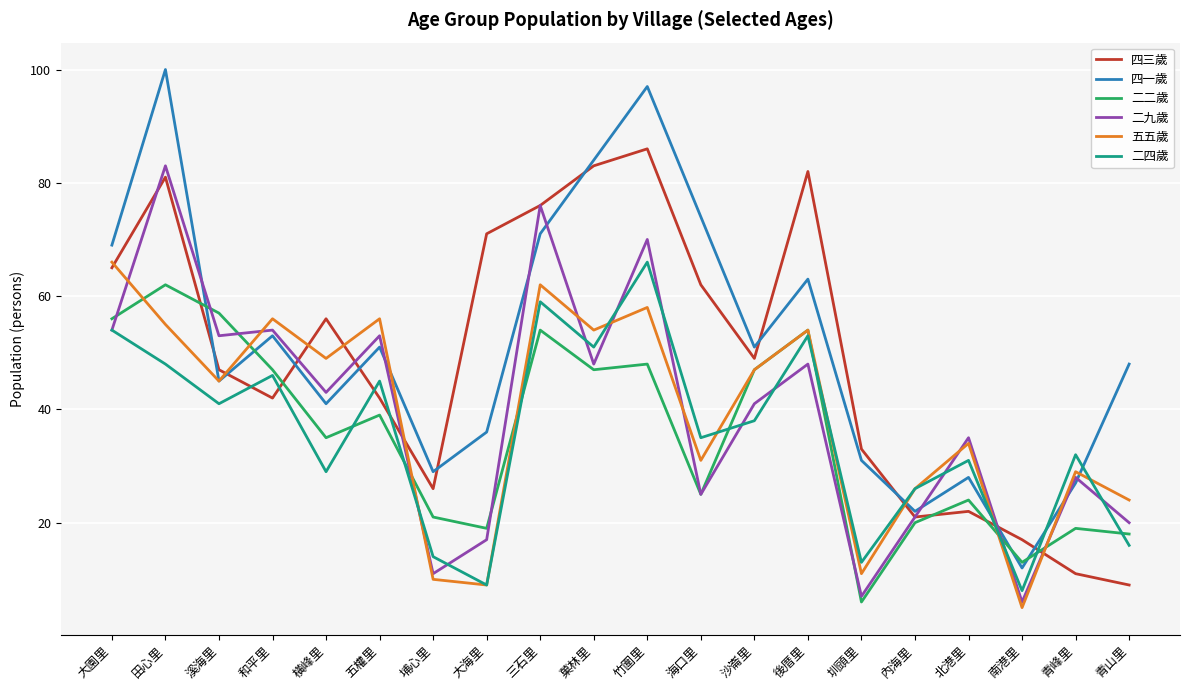

Reading left to right, extract all data points from this chart.

四三歲: 大園里=65	田心里=81	溪海里=47	和平里=42	橫峰里=56	五權里=42	埔心里=26	大海里=71	三石里=76	菓林里=83	竹圍里=86	海口里=62	沙崙里=49	後厝里=82	圳頭里=33	內海里=21	北港里=22	南港里=17	青峰里=11	青山里=9
四一歲: 大園里=69	田心里=100	溪海里=45	和平里=53	橫峰里=41	五權里=51	埔心里=29	大海里=36	三石里=71	菓林里=84	竹圍里=97	海口里=74	沙崙里=51	後厝里=63	圳頭里=31	內海里=22	北港里=28	南港里=12	青峰里=27	青山里=48
二二歲: 大園里=56	田心里=62	溪海里=57	和平里=47	橫峰里=35	五權里=39	埔心里=21	大海里=19	三石里=54	菓林里=47	竹圍里=48	海口里=25	沙崙里=47	後厝里=54	圳頭里=6	內海里=20	北港里=24	南港里=13	青峰里=19	青山里=18
二九歲: 大園里=54	田心里=83	溪海里=53	和平里=54	橫峰里=43	五權里=53	埔心里=11	大海里=17	三石里=76	菓林里=48	竹圍里=70	海口里=25	沙崙里=41	後厝里=48	圳頭里=7	內海里=21	北港里=35	南港里=6	青峰里=28	青山里=20
五五歲: 大園里=66	田心里=55	溪海里=45	和平里=56	橫峰里=49	五權里=56	埔心里=10	大海里=9	三石里=62	菓林里=54	竹圍里=58	海口里=31	沙崙里=47	後厝里=54	圳頭里=11	內海里=26	北港里=34	南港里=5	青峰里=29	青山里=24
二四歲: 大園里=54	田心里=48	溪海里=41	和平里=46	橫峰里=29	五權里=45	埔心里=14	大海里=9	三石里=59	菓林里=51	竹圍里=66	海口里=35	沙崙里=38	後厝里=53	圳頭里=13	內海里=26	北港里=31	南港里=8	青峰里=32	青山里=16